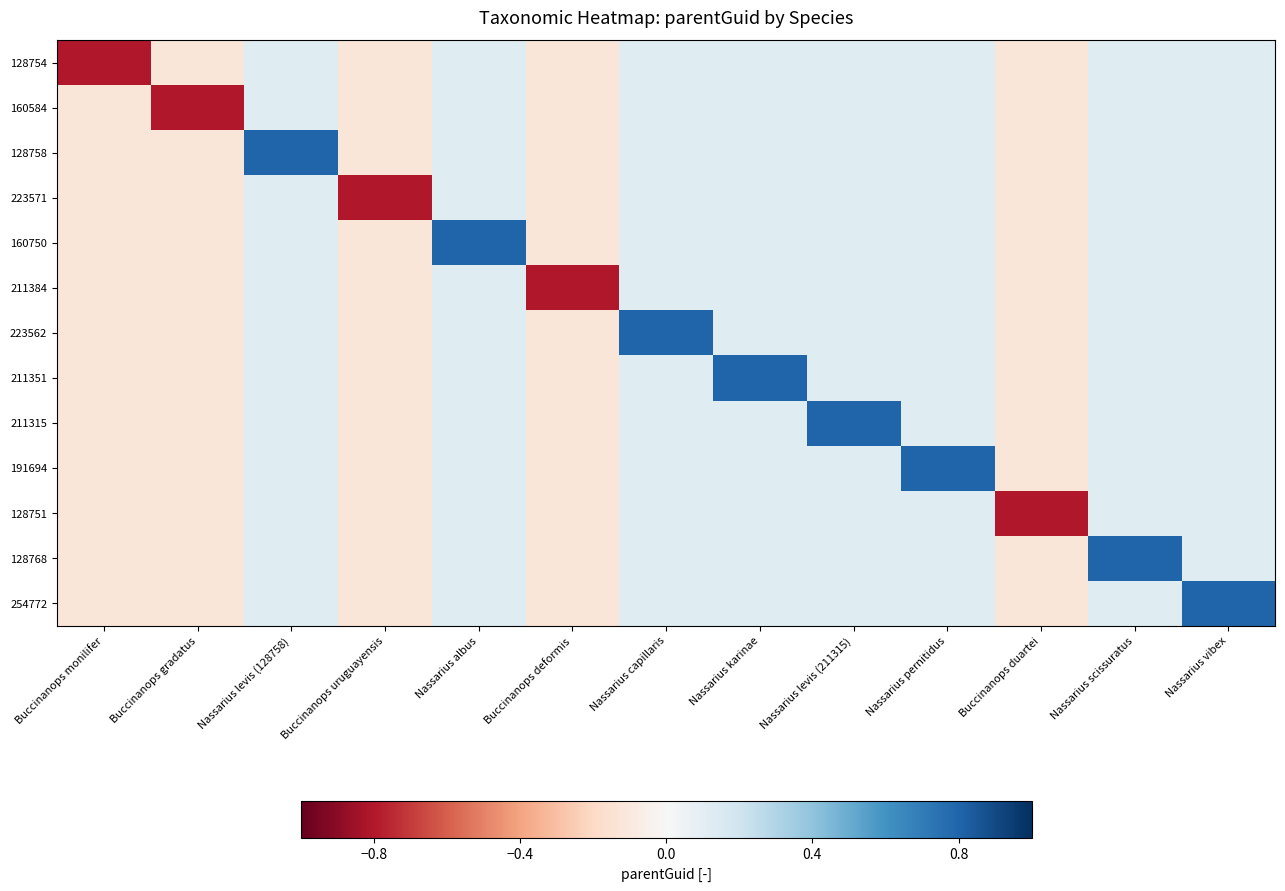

Between Nassarius karinae and Buccinanops duartei, which series saw the biggest shift?

211351